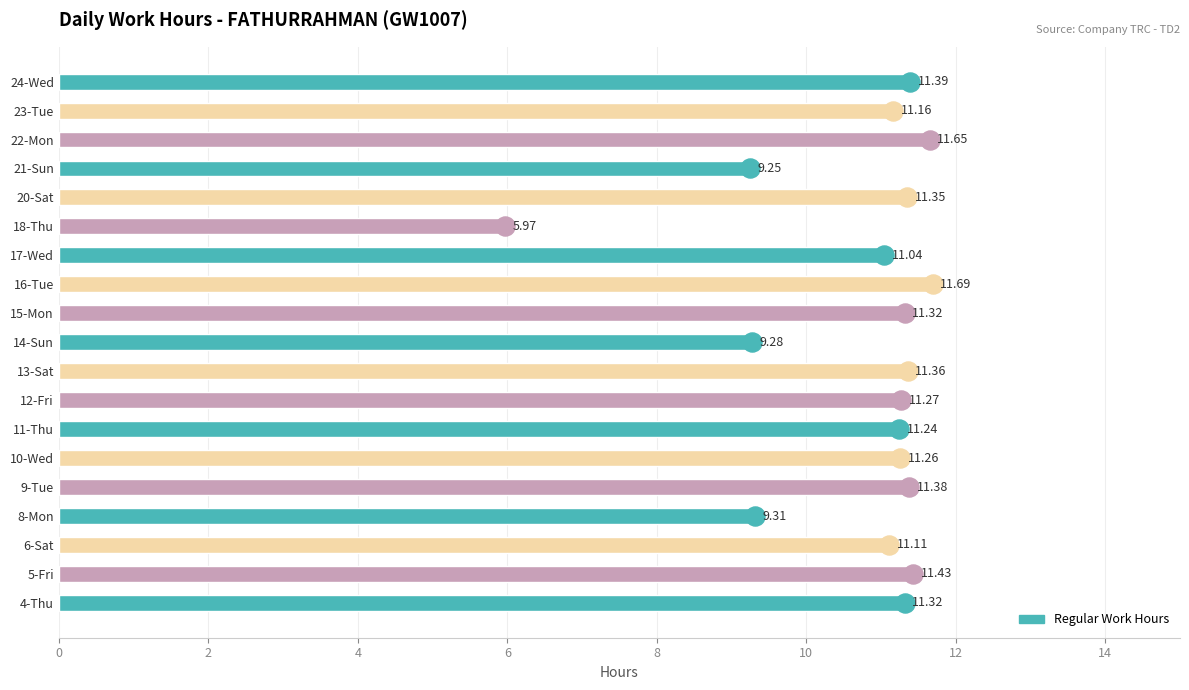

At which category does the chart reach its peak across all series?

16-Tue